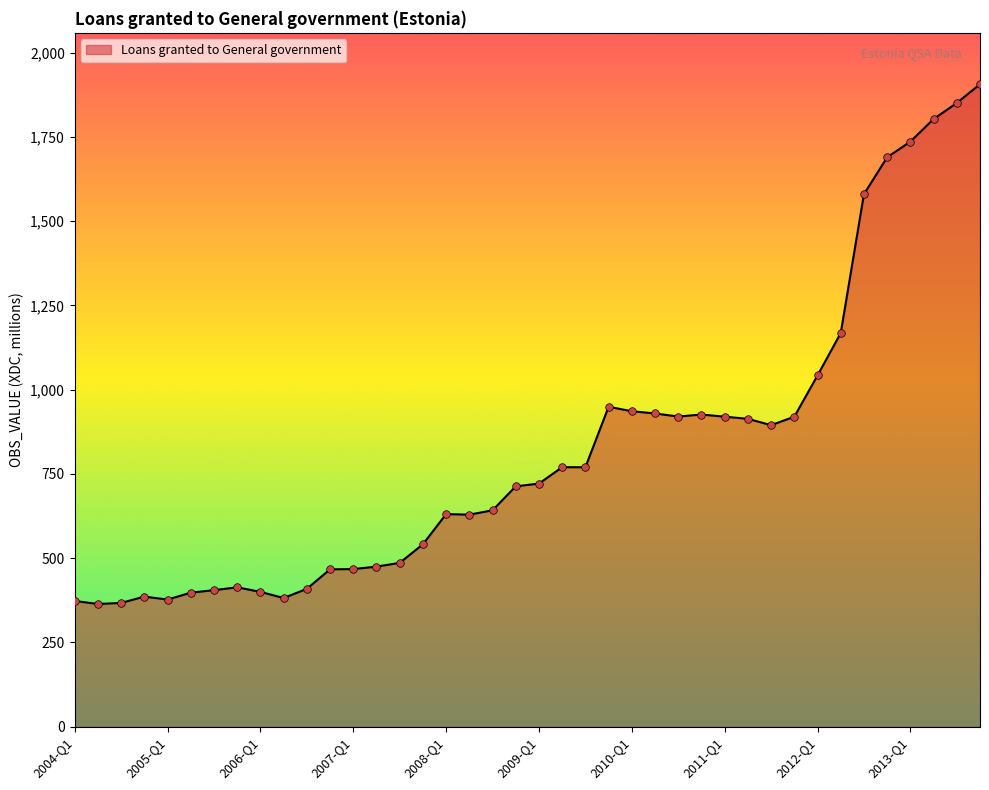

What is the greatest value displayed?

1906.5